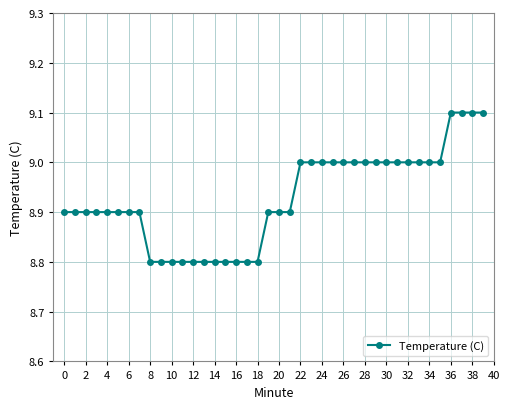

What is the difference between the maximum and minimum values?

0.3